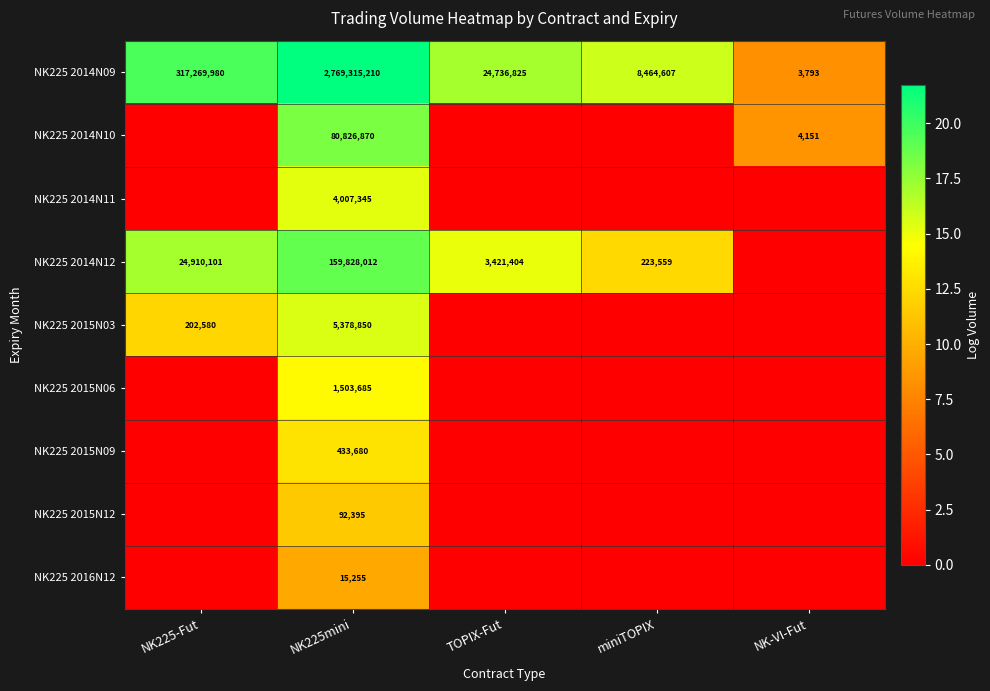

Read the NK225 2014N09 value at NK225mini, to the nearest 10.

2769315210